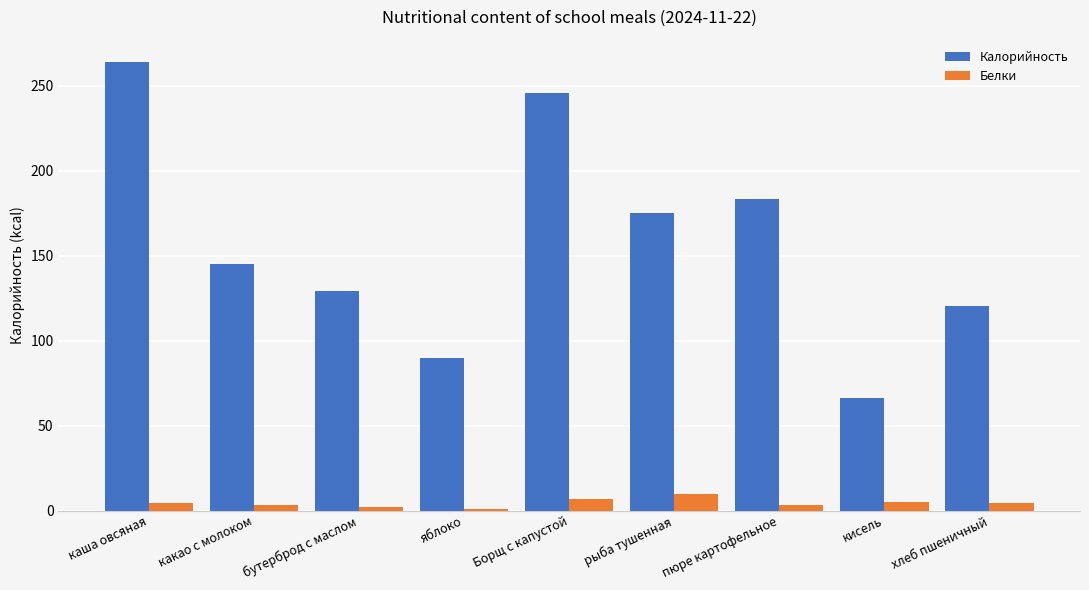

What is the sum of all Калорийность values?

1419.5